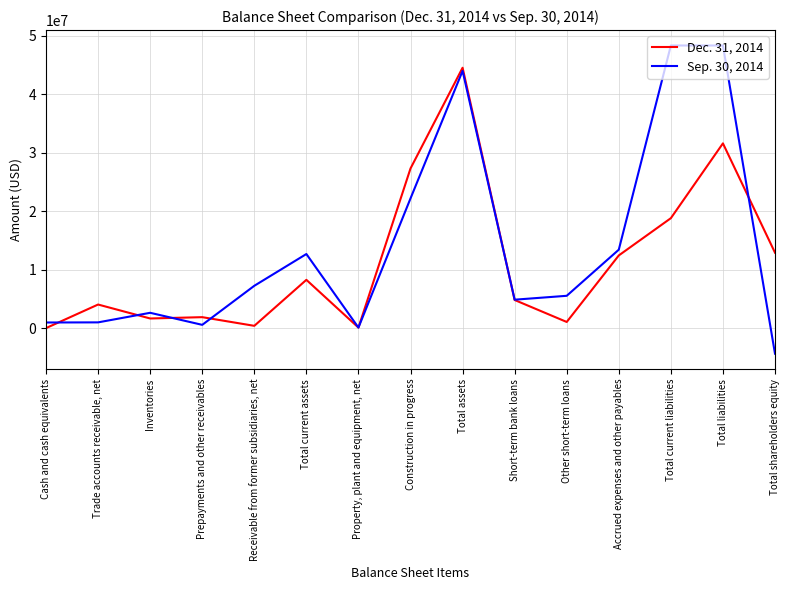

What position from the left is Receivable from former subsidiaries, net?

5